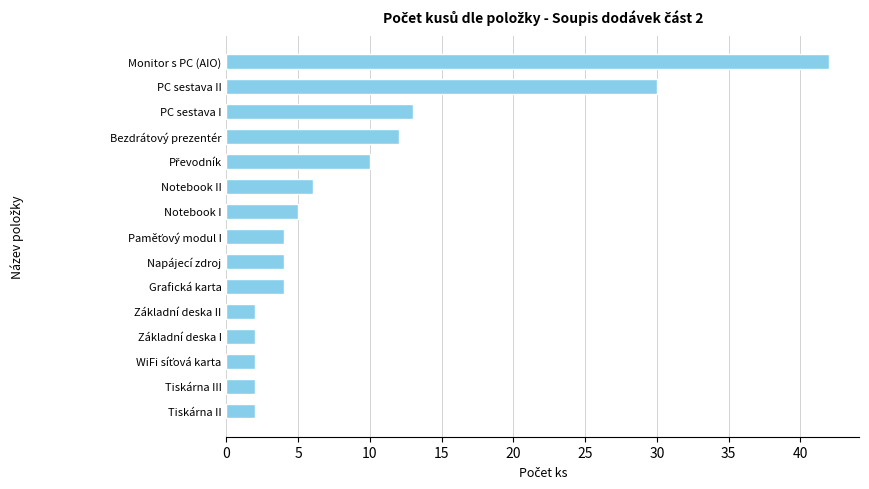

What is the change in value from Notebook II to PC sestava II?

+24